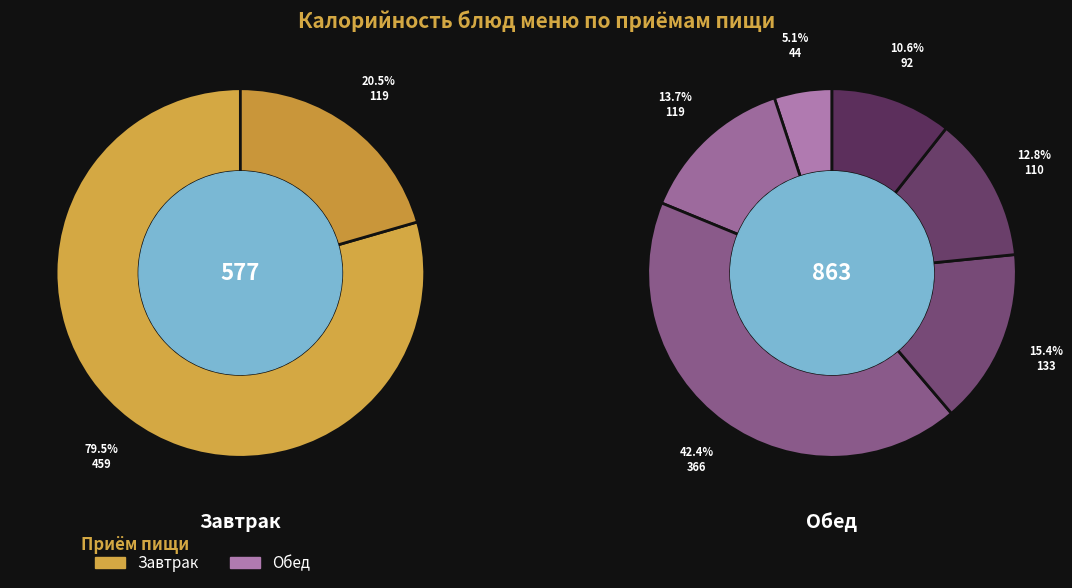

What percentage is the запеканка из творога slice, to the nearest percent?

35%